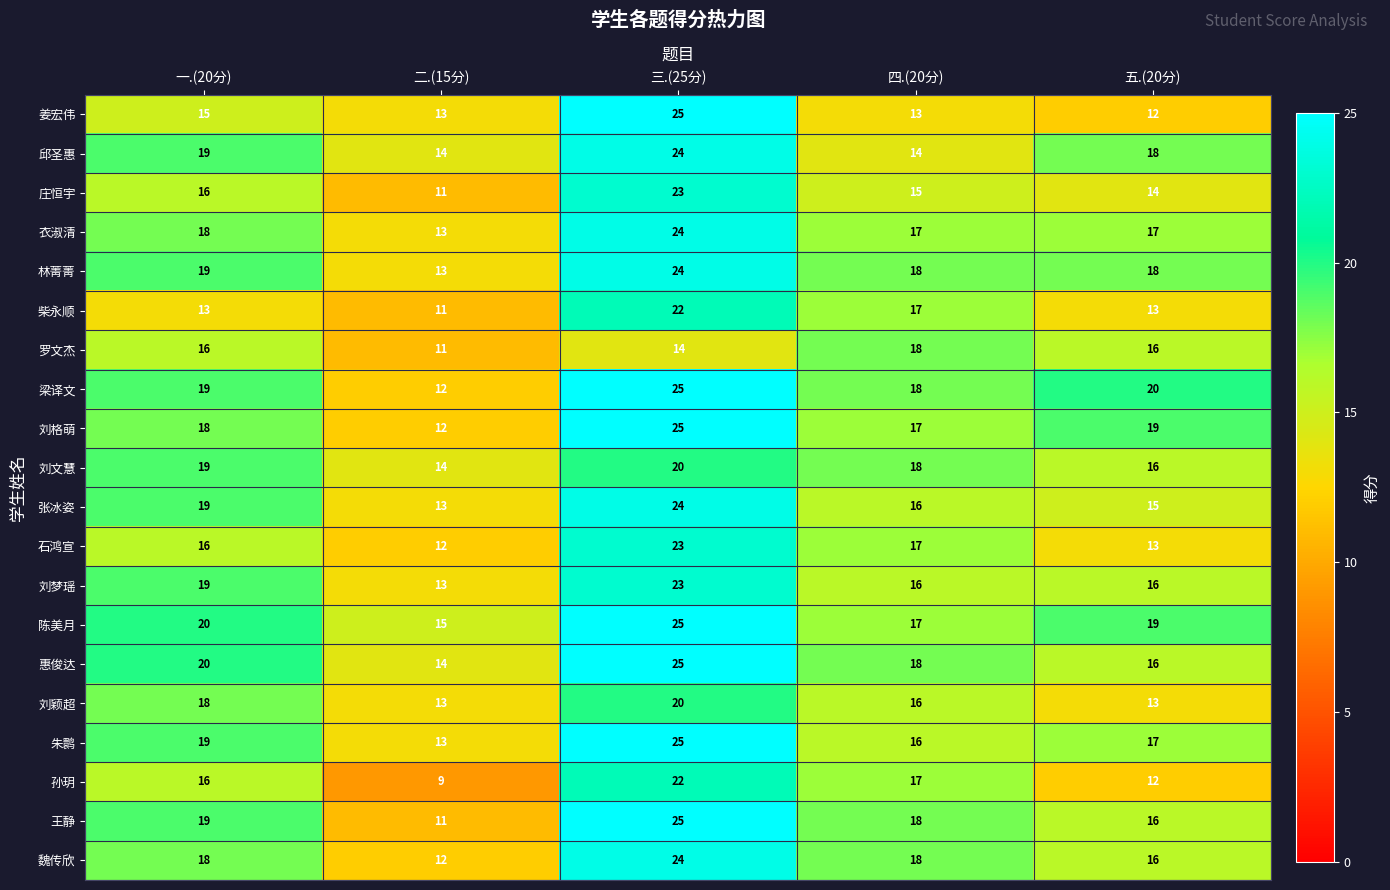

What is the difference between the maximum and second lowest values in the 魏传欣 series?

8